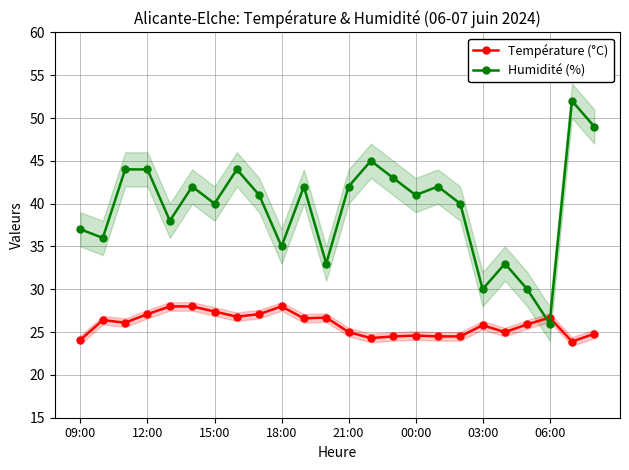

How many intersections are there between Humidité (%) and Température (°C)?

2